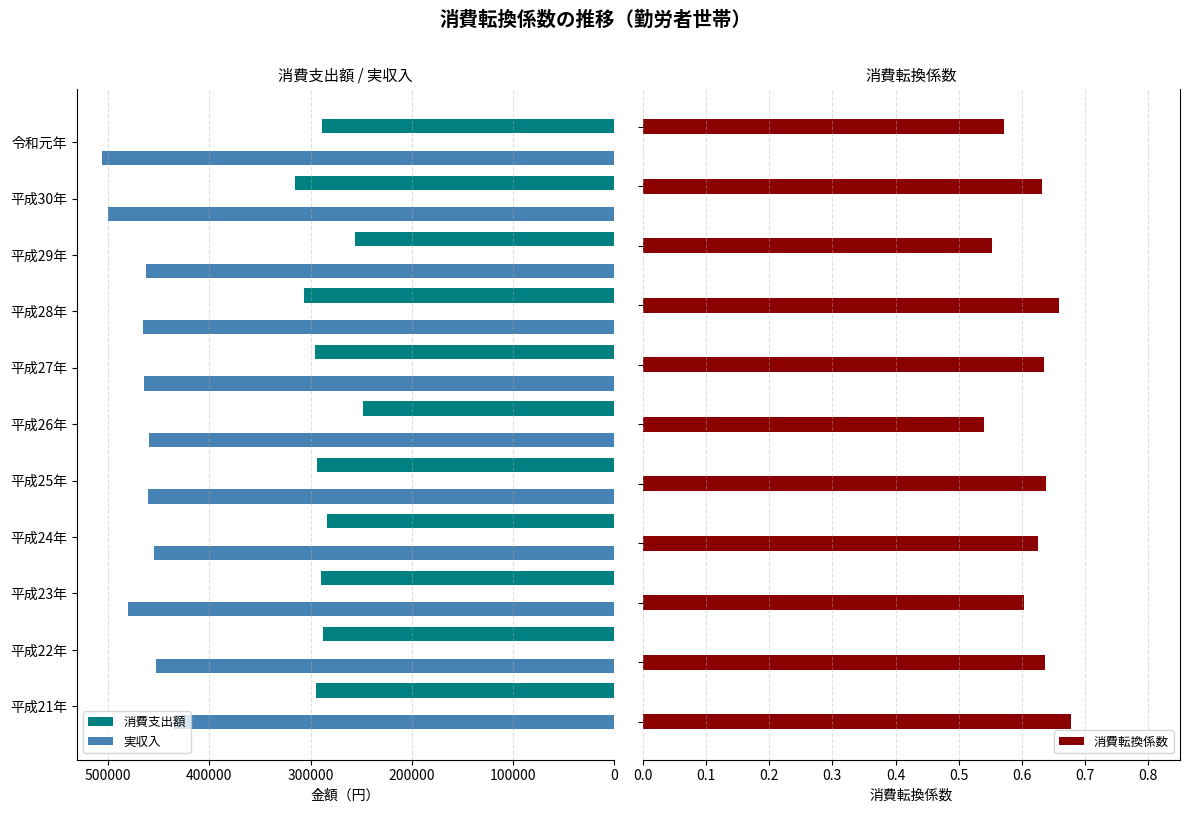

What is the difference between the 実収入 values at 平成23年 and 平成21年?

45321